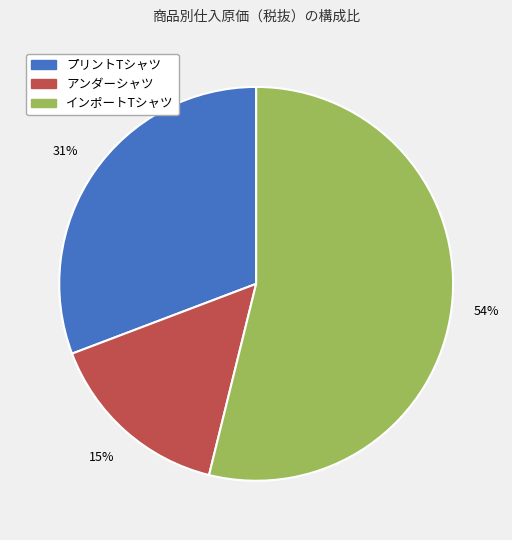

To the nearest percent, what is the average slice percentage?

33%